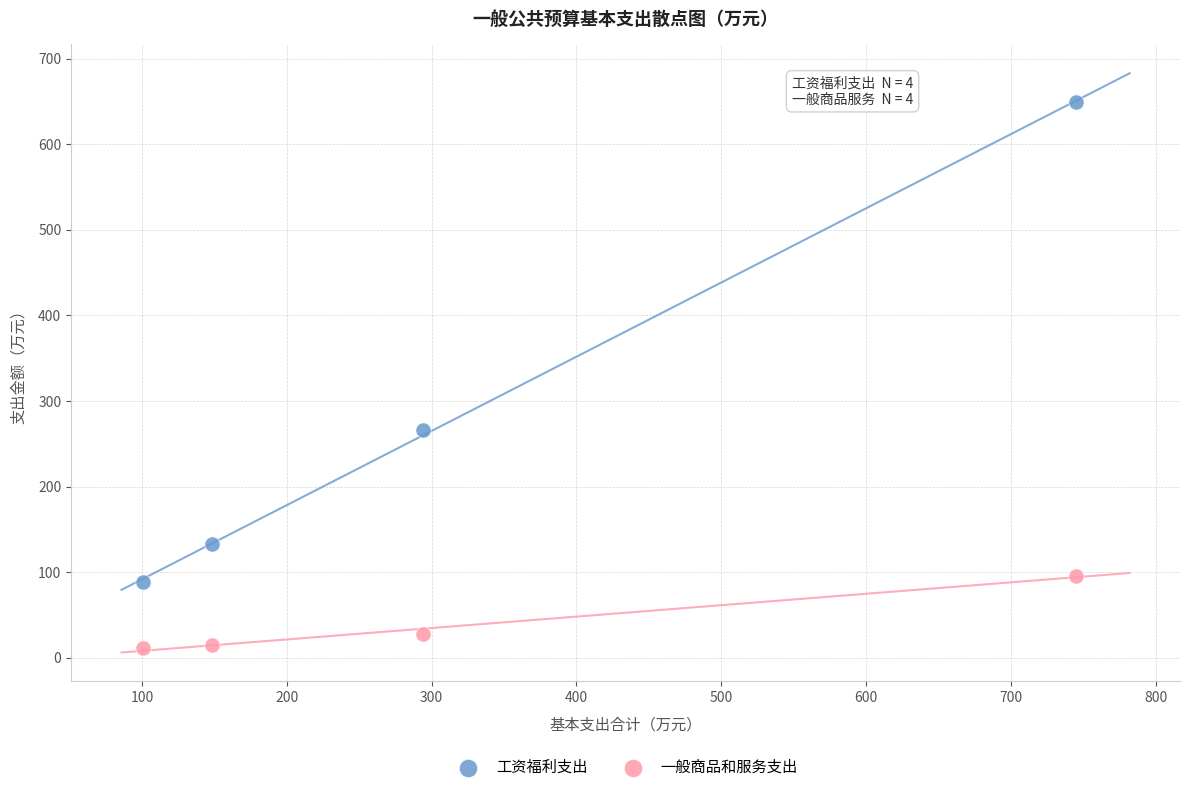

Which series has the widest spread of Y values?

工资福利支出